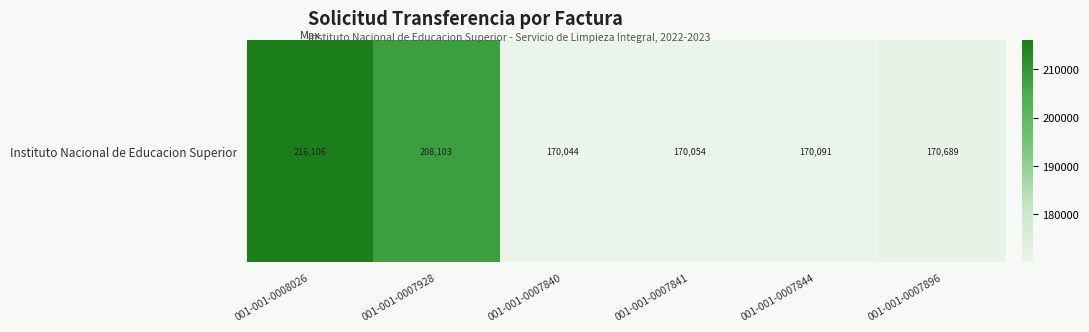

What is the change in value from 001-001-0007840 to 001-001-0007896?

+645